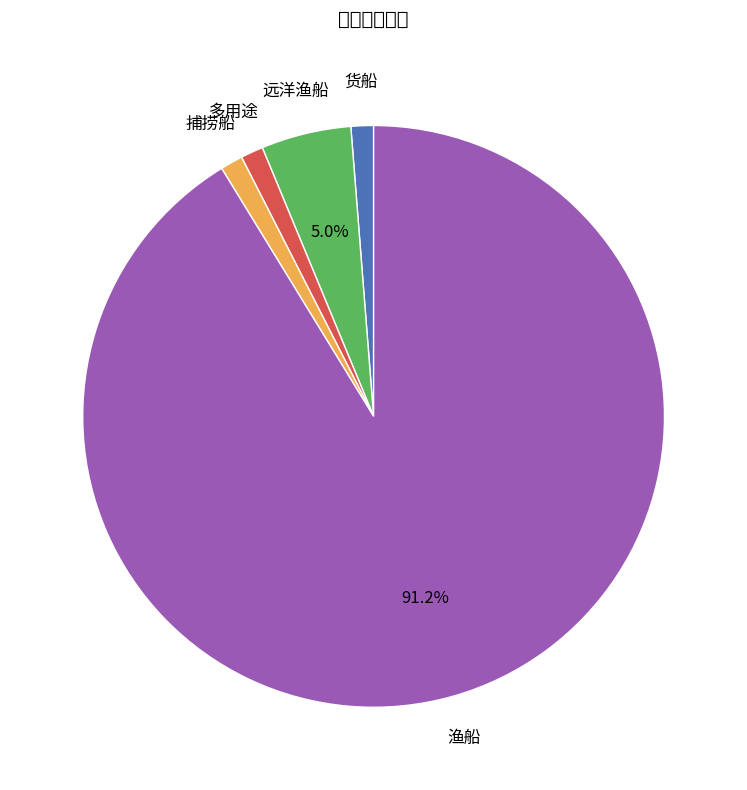

Is there a majority slice in this chart?

Yes